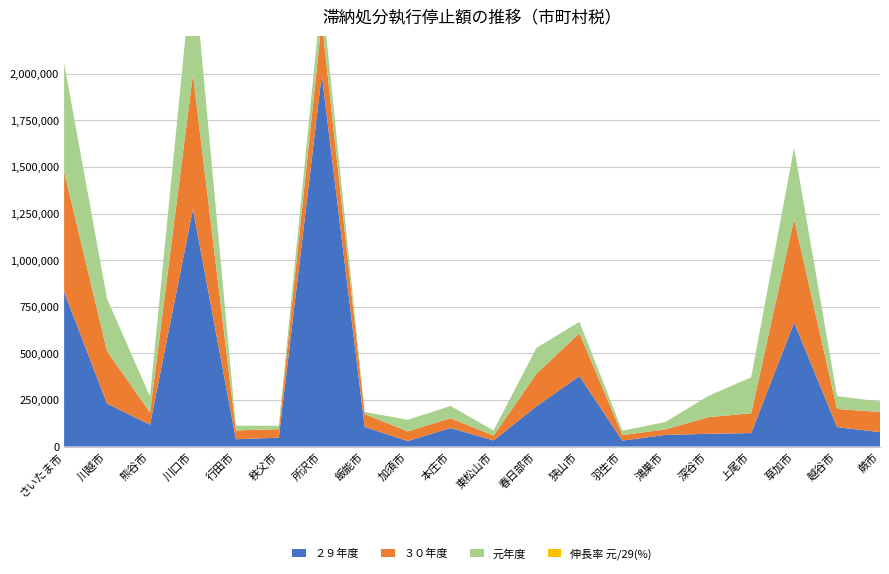

Reading left to right, list all the values displayed in this chart.

２９年度: 830218.0	230110.0	117025.0	1273239.0	39330.0	47496.0	1995391.0	104969.0	29617.0	99412.0	32724.0	216089.0	378105.0	31842.0	62340.0	68204.0	72280.0	665023.0	104257.0	76970.0
３０年度: 645218.0	281409.0	65825.0	724987.0	47128.0	45846.0	286967.0	69061.0	51733.0	52724.0	25733.0	174332.0	230153.0	29568.0	29425.0	89227.0	106326.0	554384.0	97278.0	108243.0
元年度: 581221.0	281180.0	86040.0	610639.0	25434.0	17945.0	159319.0	11383.0	62014.0	65162.0	27515.0	139100.0	60694.0	23658.0	39513.0	113697.0	192817.0	384269.0	68874.0	55753.0
伸長率 元/29(%): 70.0	122.2	73.5	48.0	64.7	37.8	8.0	10.8	209.4	65.5	84.1	64.4	16.1	74.3	63.4	166.7	266.8	57.8	66.1	72.4